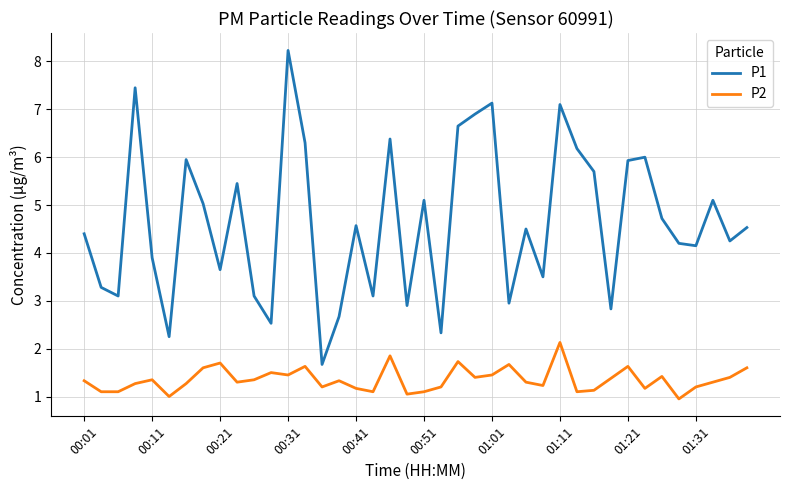

True or false: P2 and P1 intersect in this chart.

False